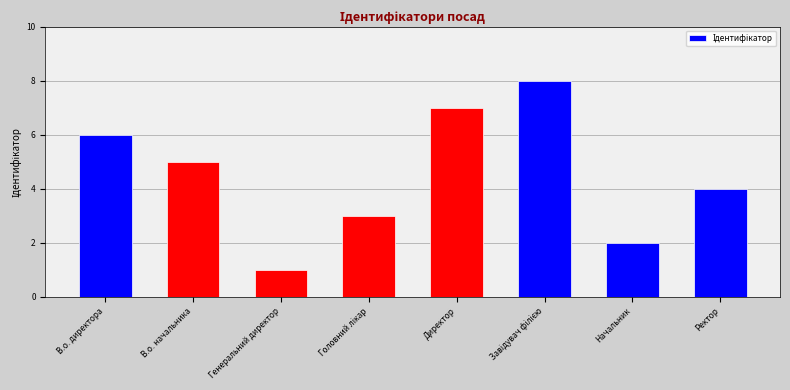

What is the value of the 3rd bar from the left?

1